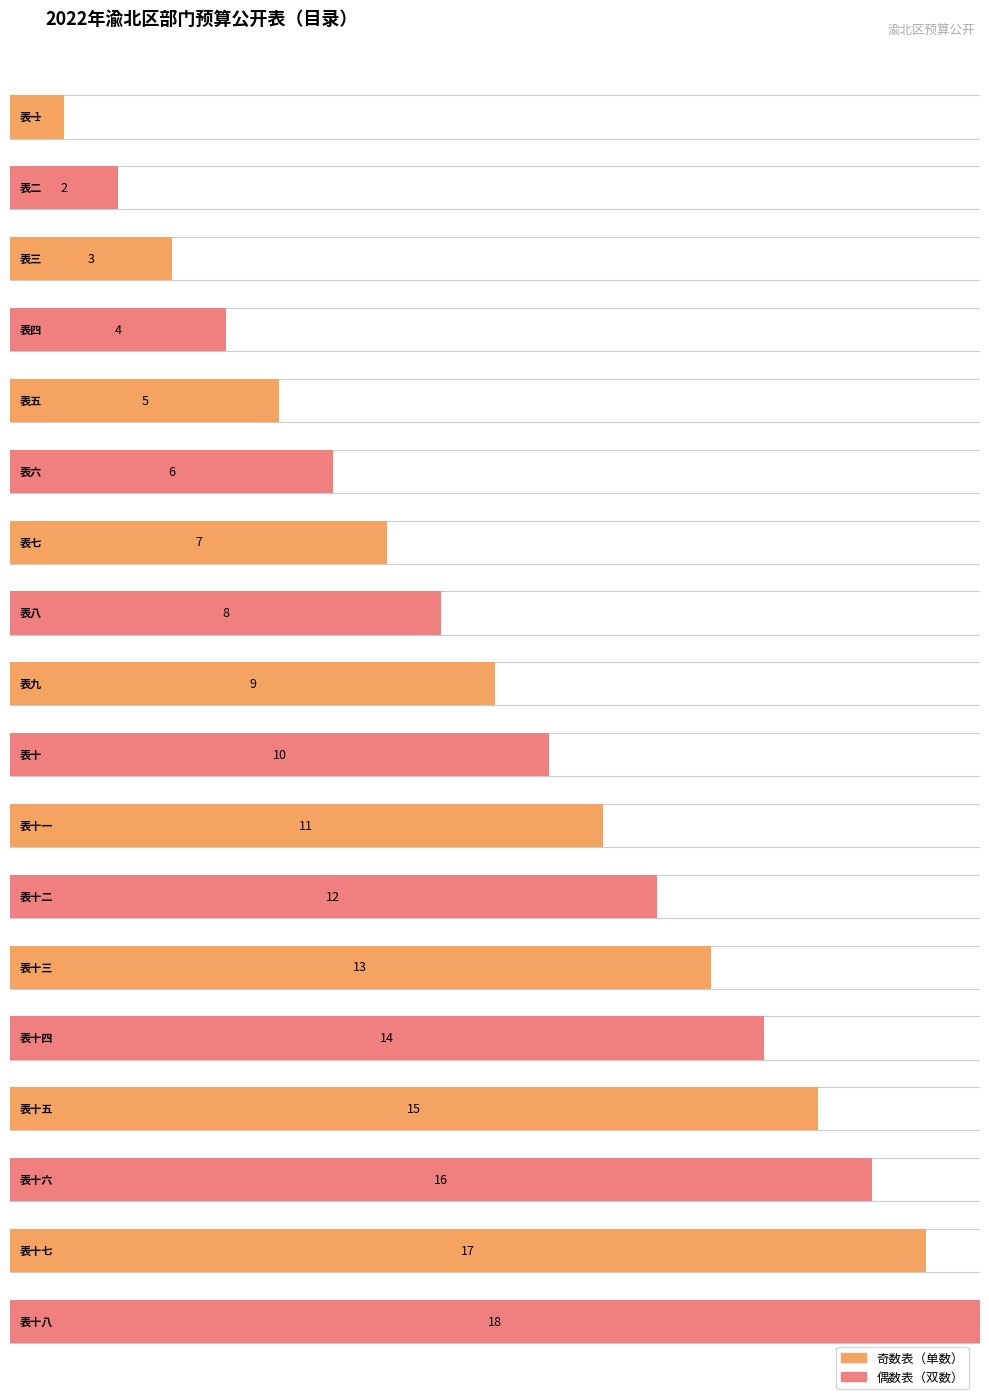

Rank the categories by value from highest to lowest.

表十八, 表十七, 表十六, 表十五, 表十四, 表十三, 表十二, 表十一, 表十, 表九, 表八, 表七, 表六, 表五, 表四, 表三, 表二, 表一